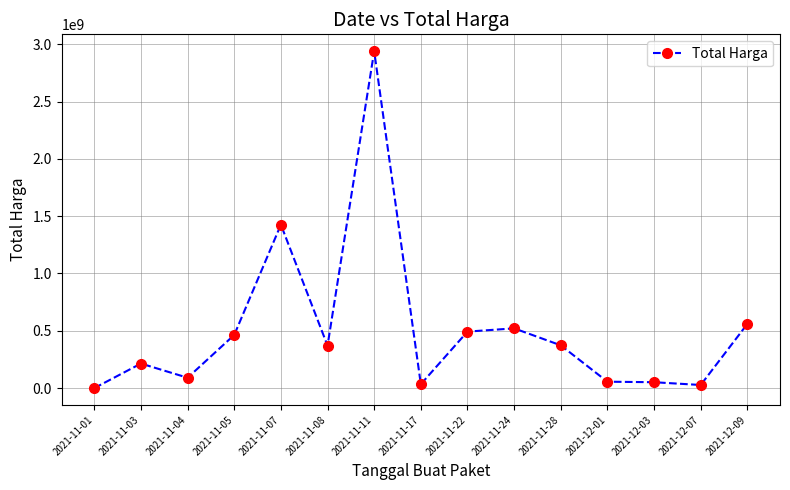

Which has a higher value, 2021-11-08 or 2021-11-05?

2021-11-05